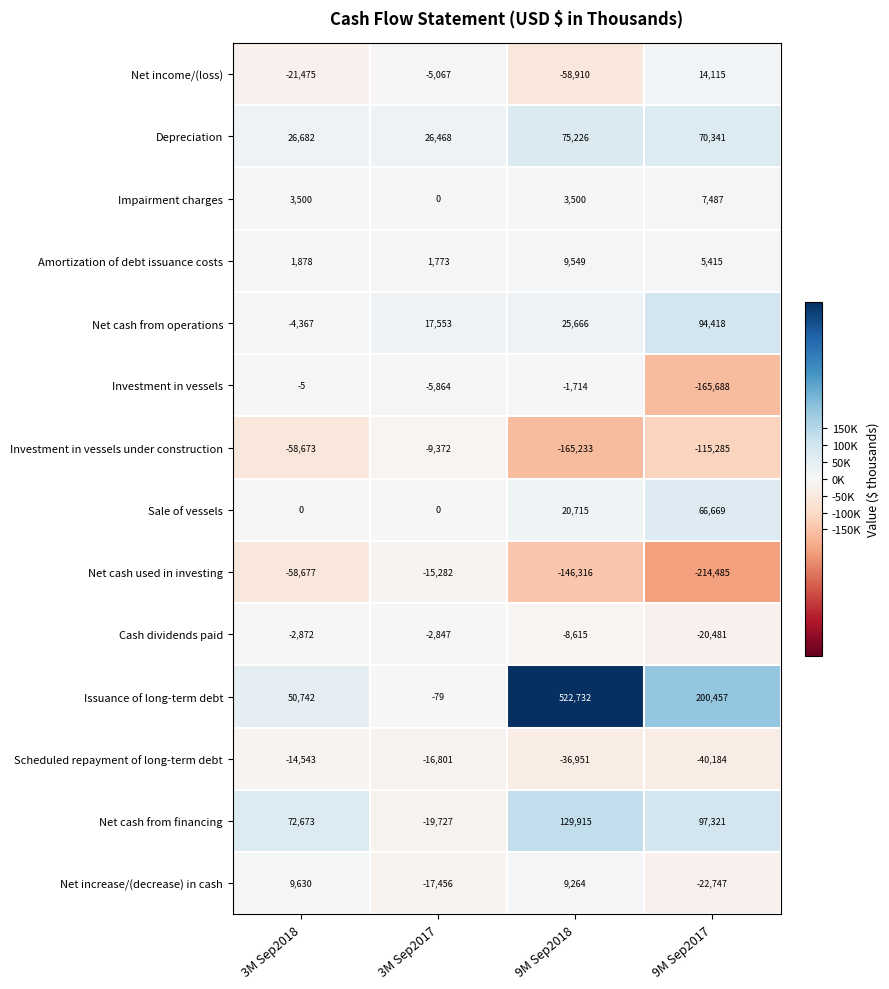

What is the smallest value displayed?

-214485